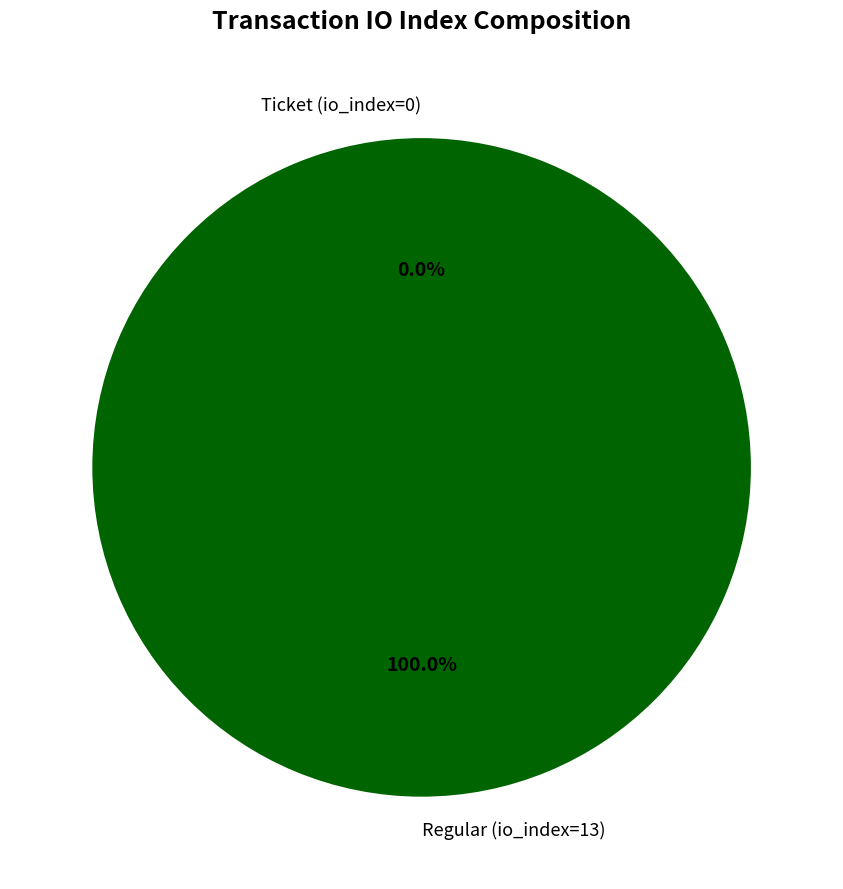

What is the largest slice in the pie chart?

Regular (io_index=13)